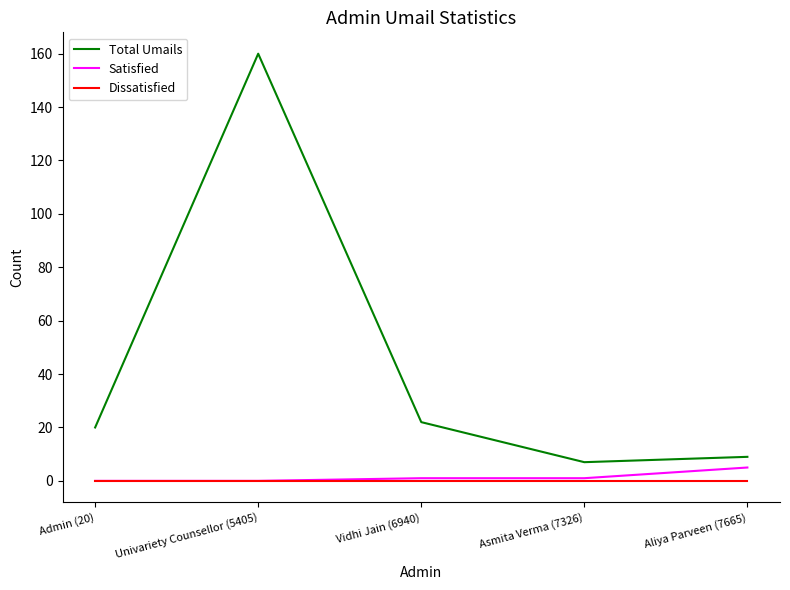

True or false: Dissatisfied has a value of 0 at Aliya Parveen (7665).

True